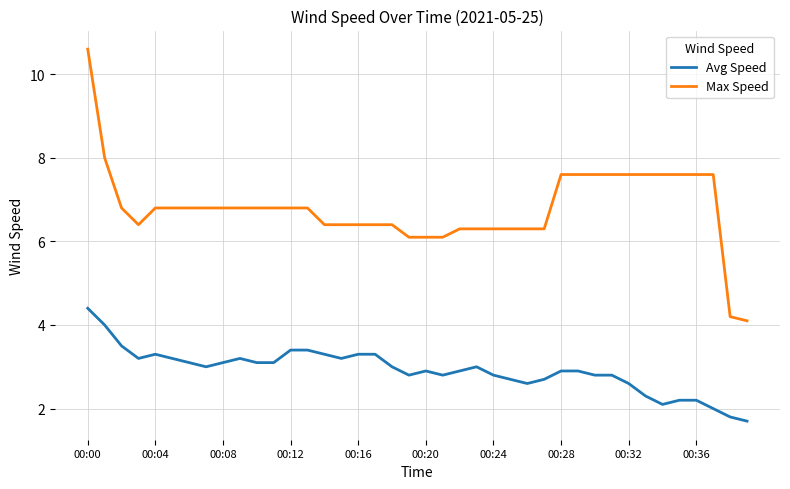

True or false: Avg Speed and Max Speed cross at least once.

False